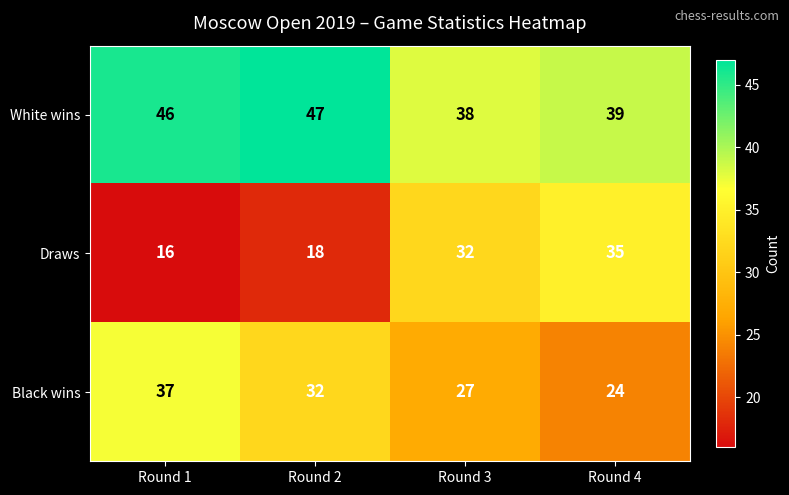

At which category does the chart reach its minimum across all series?

Round 1